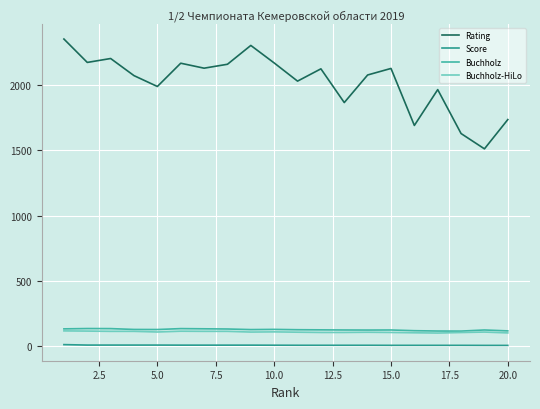

Which series has the largest total across all categories?

Rating